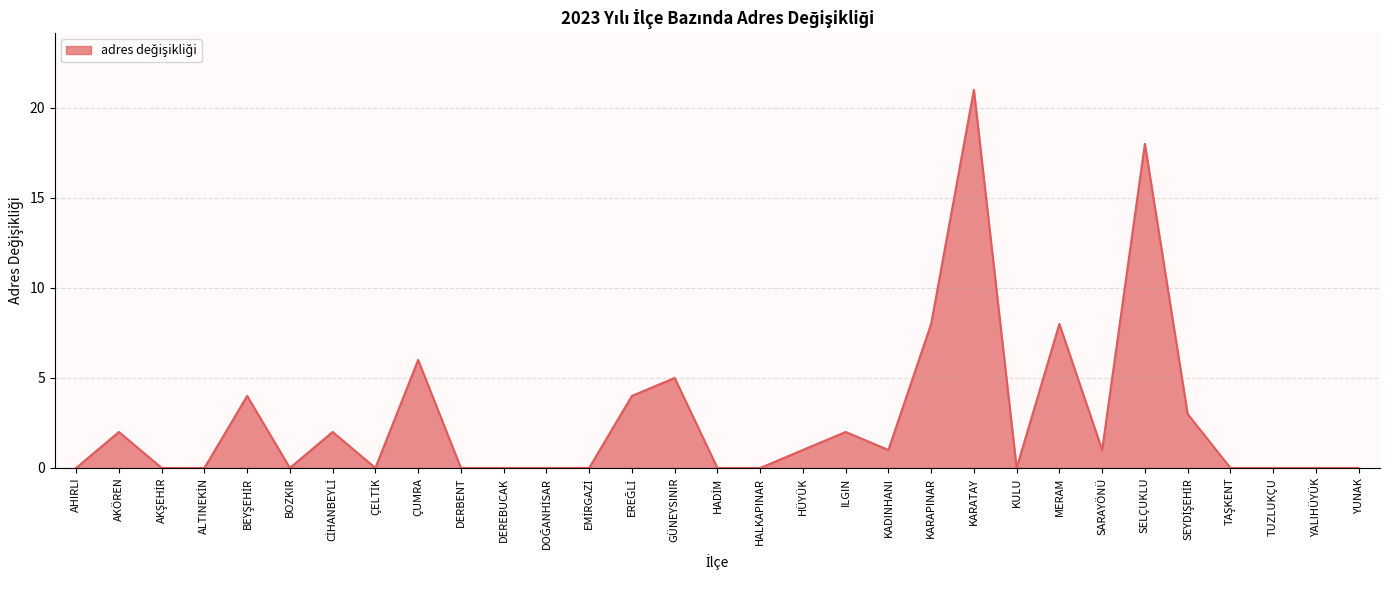

What is the average value?

3